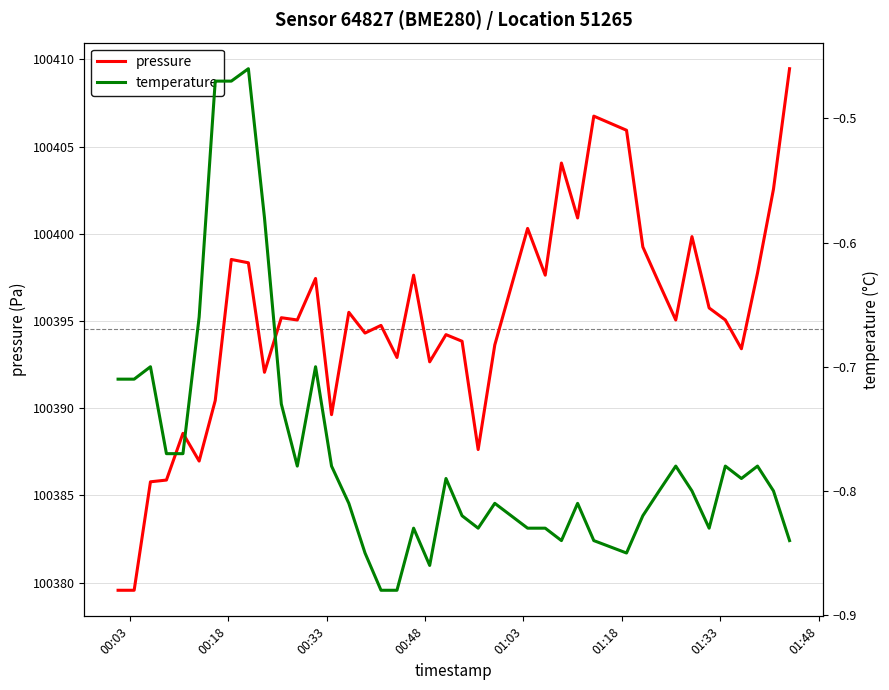

What is the maximum value for pressure?

100409.5